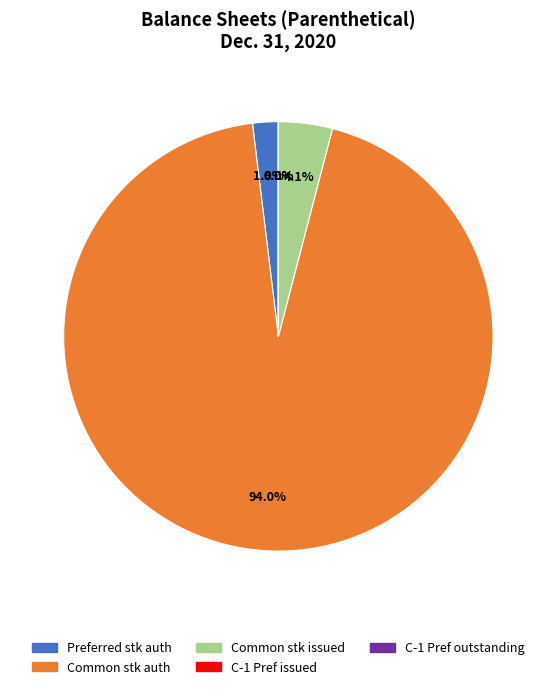

Is there a majority slice in this chart?

Yes